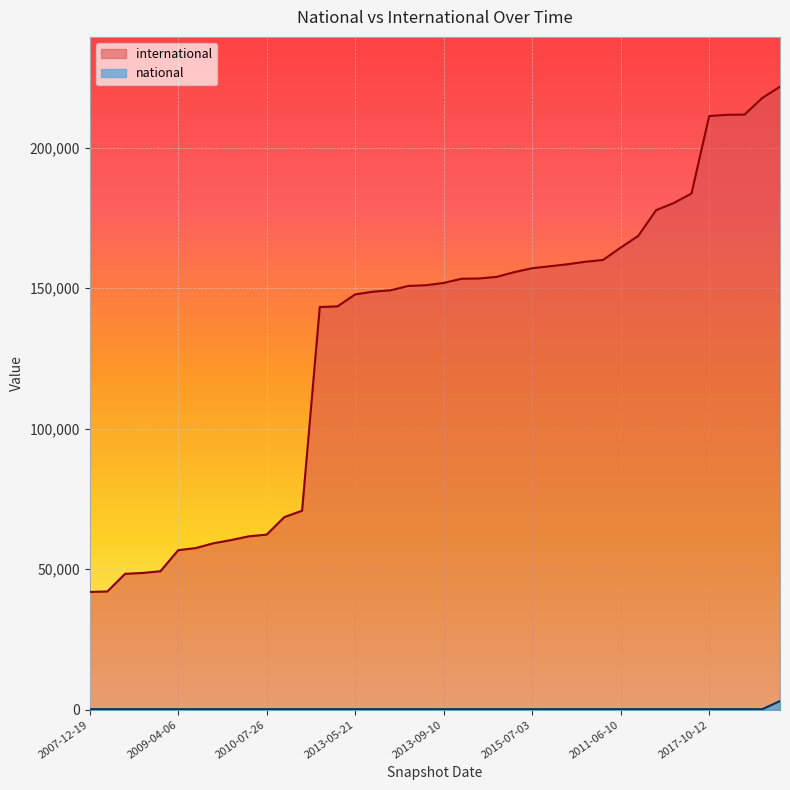

The value of international at 2007-12-19 is 41910. True or false?

True